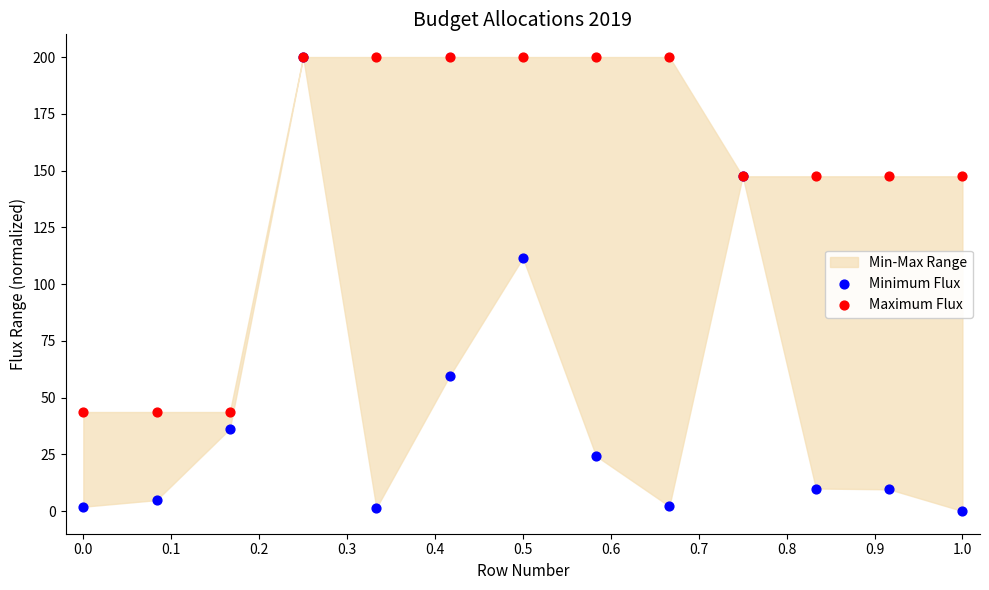

In the Minimum Flux series, what Y value is closest to 100?

111.5